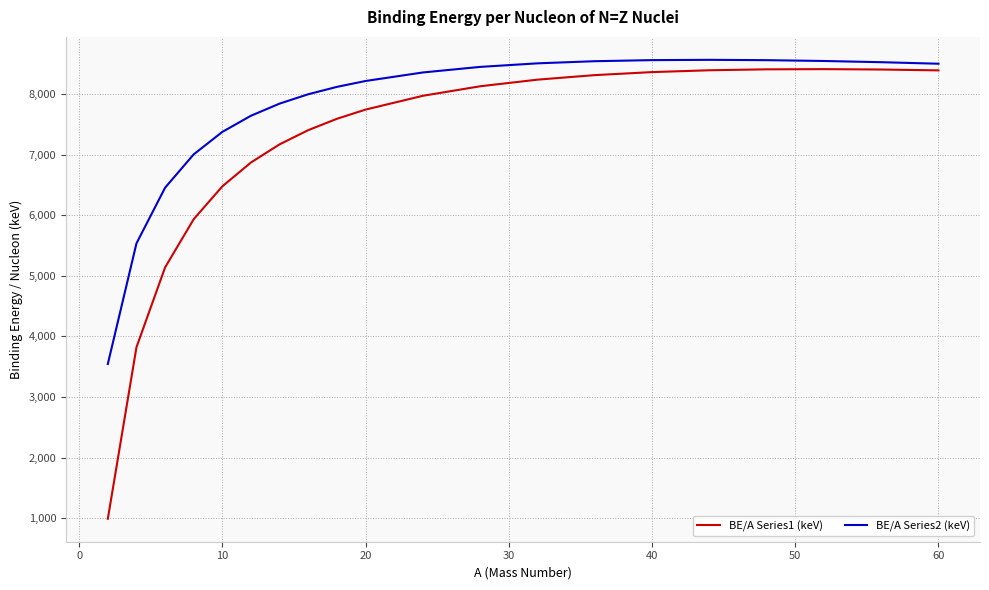

Which series has the widest spread of values?

BE/A Series1 (keV)